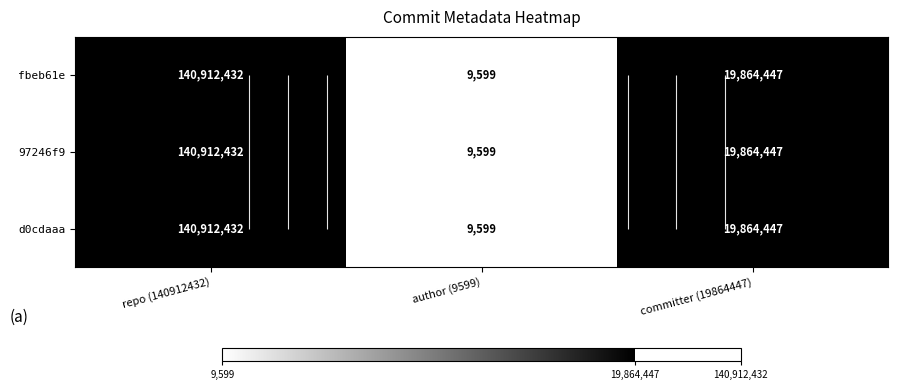

Rank the series by their maximum value, from highest to lowest.

fbeb61e, 97246f9, d0cdaaa